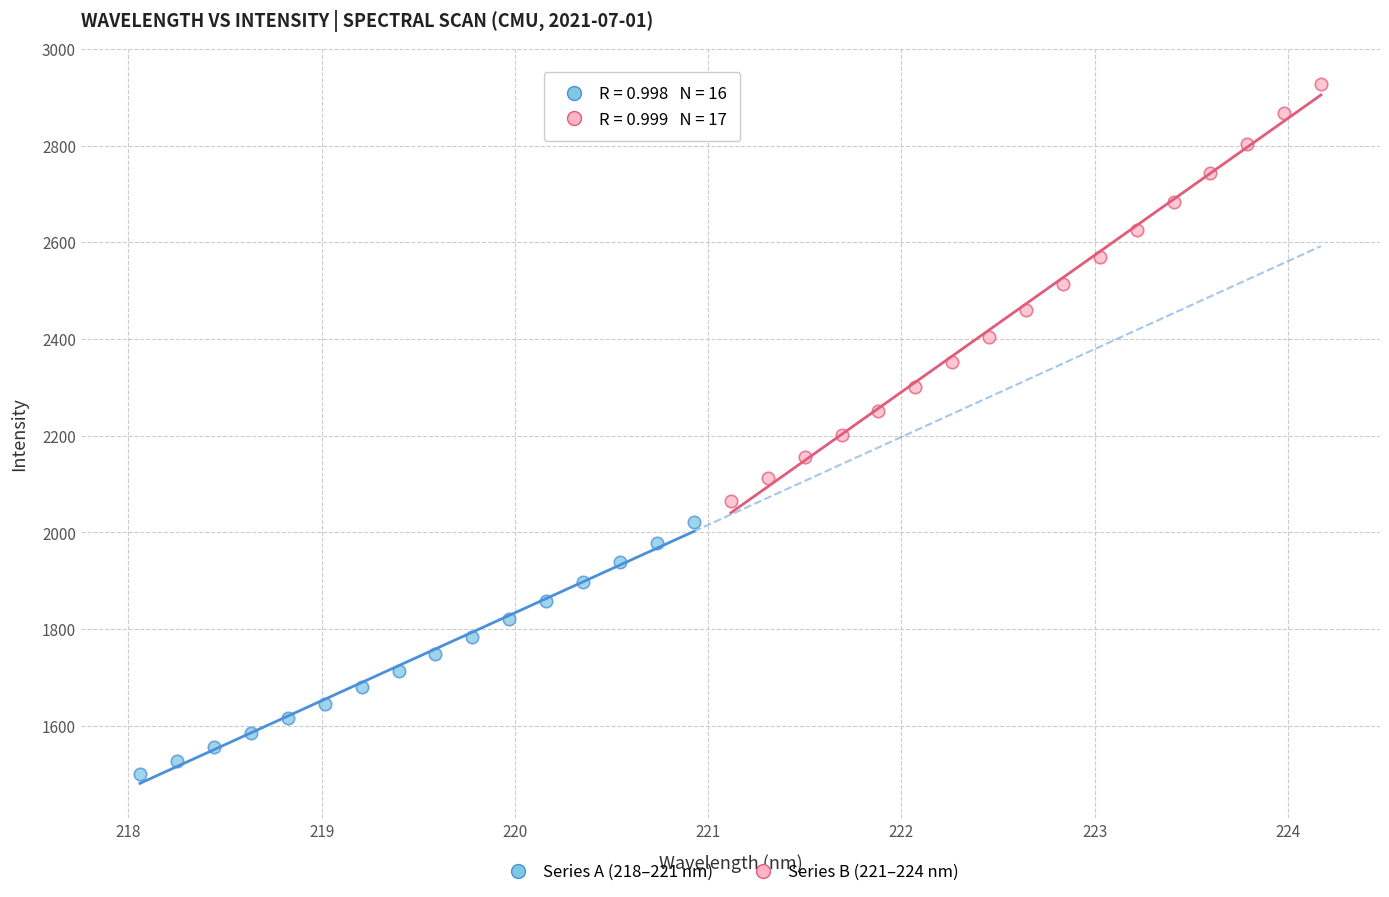

Which series reaches the minimum Y coordinate?

Series A (218–221 nm)